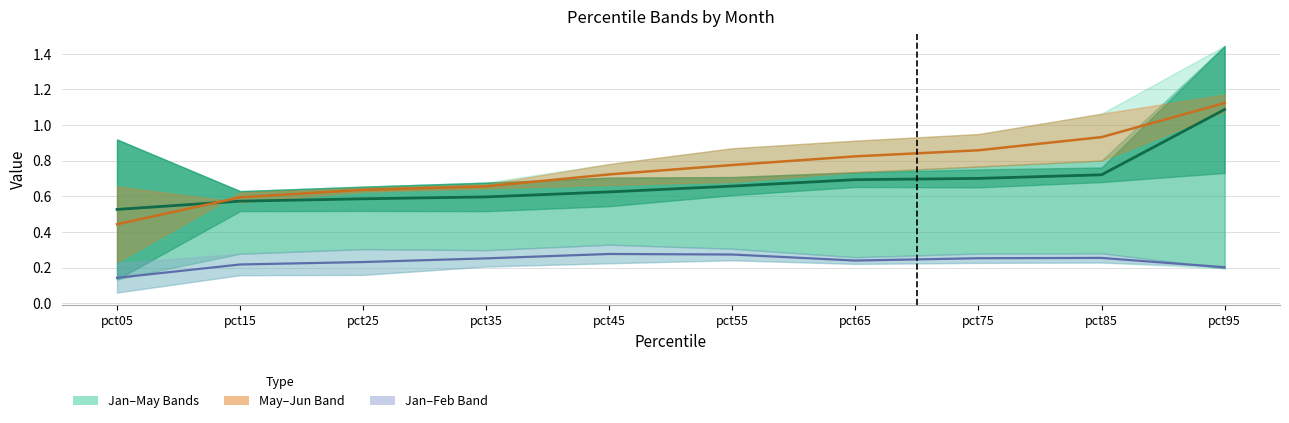

How many interior local valleys does the Jan–Feb midline series have?

1